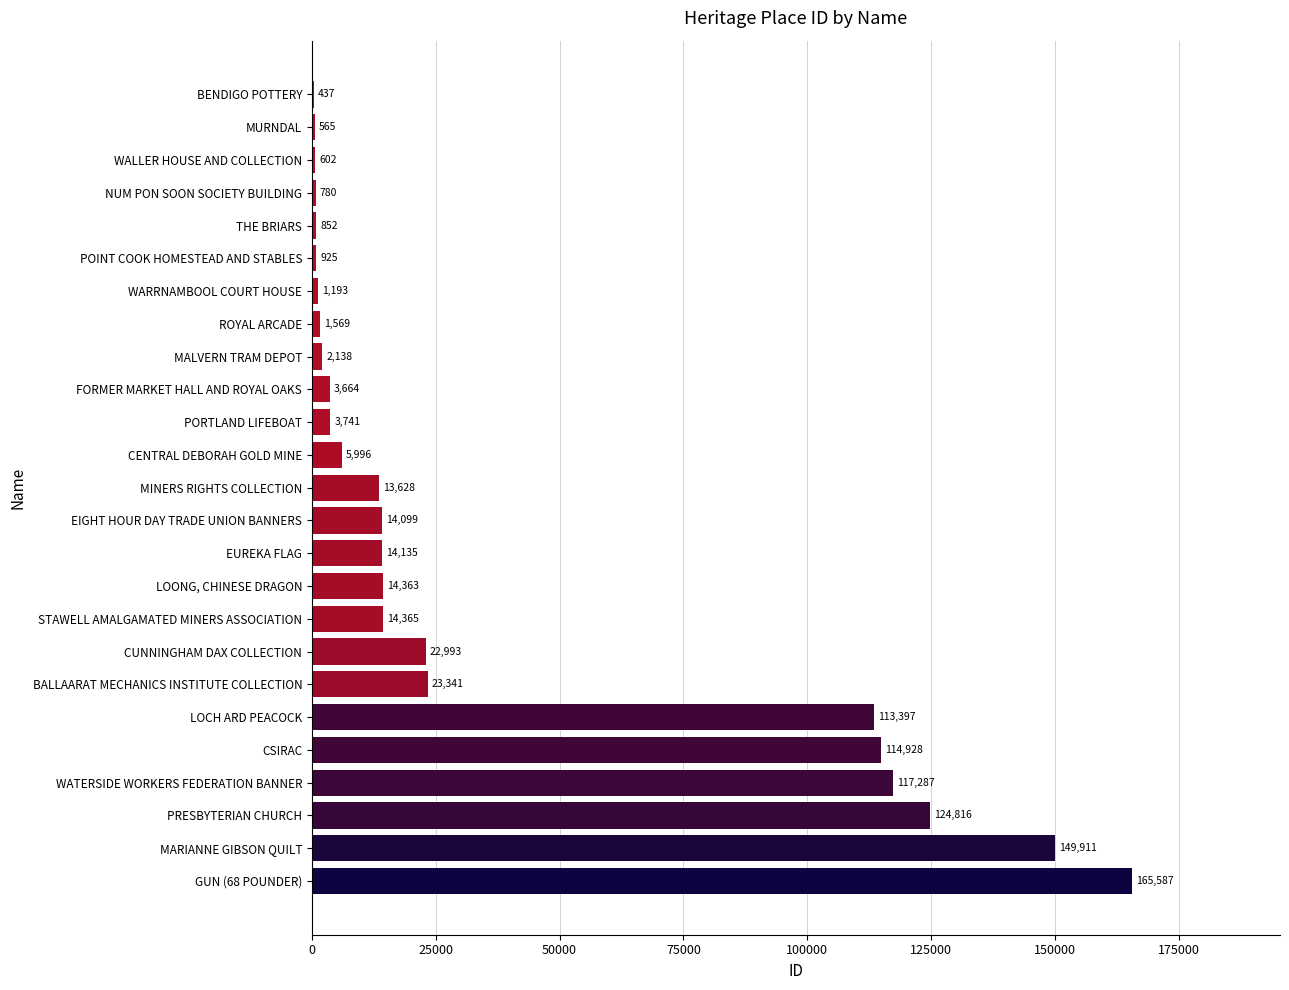

Reading bottom to top, list all the values displayed in this chart.

GUN (68 POUNDER)=165587	MARIANNE GIBSON QUILT=149911	PRESBYTERIAN CHURCH=124816	WATERSIDE WORKERS FEDERATION BANNER=117287	CSIRAC=114928	LOCH ARD PEACOCK=113397	BALLAARAT MECHANICS INSTITUTE COLLECTION=23341	CUNNINGHAM DAX COLLECTION=22993	STAWELL AMALGAMATED MINERS ASSOCIATION=14365	LOONG, CHINESE DRAGON=14363	EUREKA FLAG=14135	EIGHT HOUR DAY TRADE UNION BANNERS=14099	MINERS RIGHTS COLLECTION=13628	CENTRAL DEBORAH GOLD MINE=5996	PORTLAND LIFEBOAT=3741	FORMER MARKET HALL AND ROYAL OAKS=3664	MALVERN TRAM DEPOT=2138	ROYAL ARCADE=1569	WARRNAMBOOL COURT HOUSE=1193	POINT COOK HOMESTEAD AND STABLES=925	THE BRIARS=852	NUM PON SOON SOCIETY BUILDING=780	WALLER HOUSE AND COLLECTION=602	MURNDAL=565	BENDIGO POTTERY=437